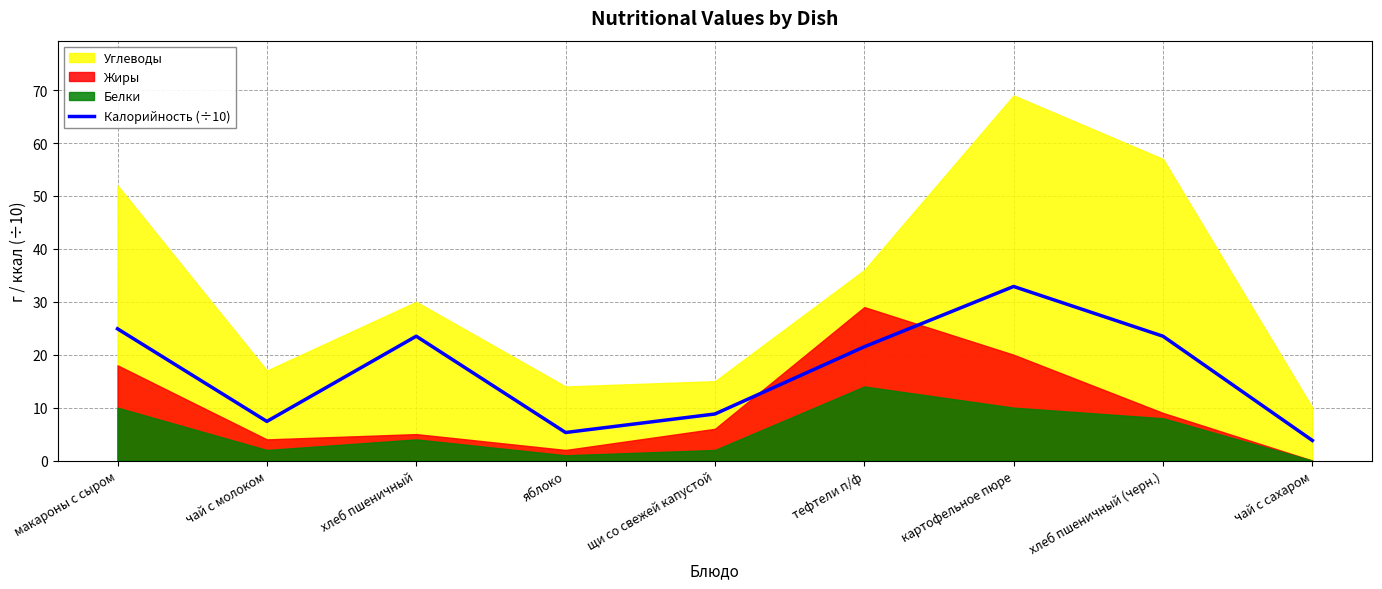

The chart shows a value of 21.5 at тефтели п/ф. True or false?

True